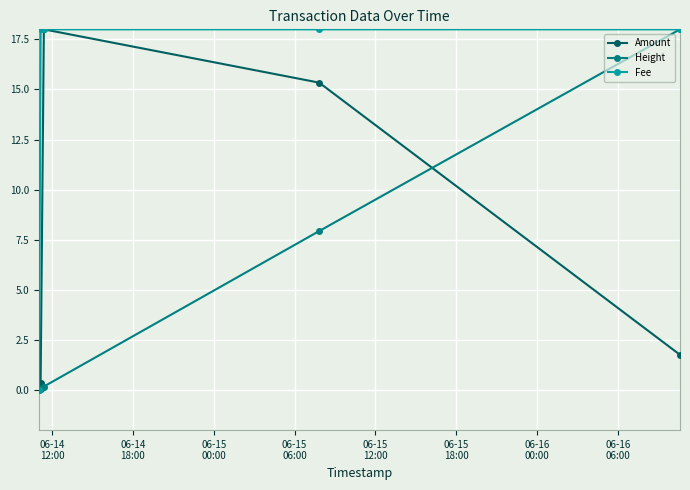

Rank the series by their average value, from lowest to highest.

Height, Amount, Fee